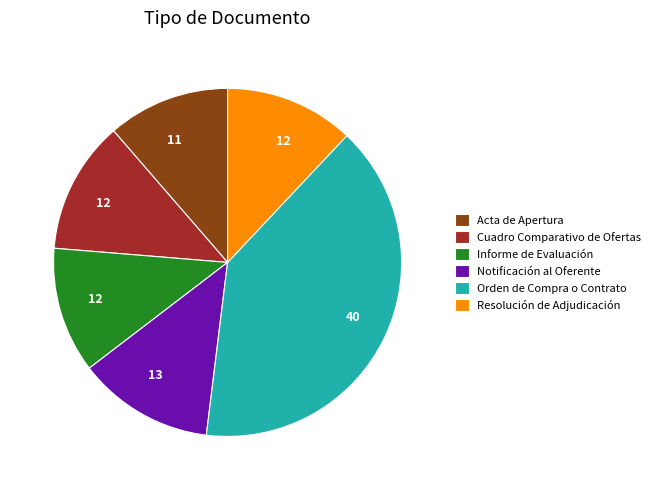

Between Acta de Apertura and Resolución de Adjudicación, which is larger?

Resolución de Adjudicación